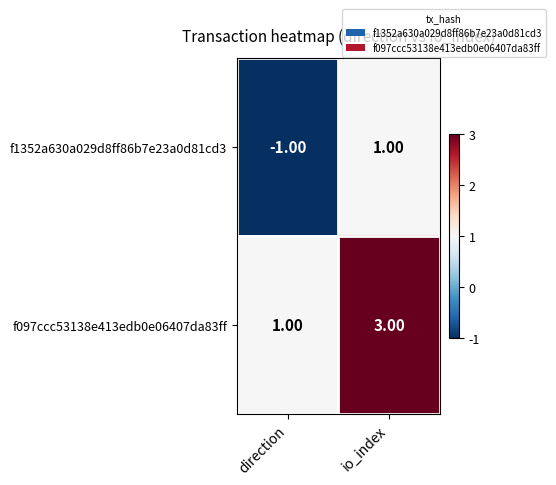

What is the total value across all series at io_index?

4